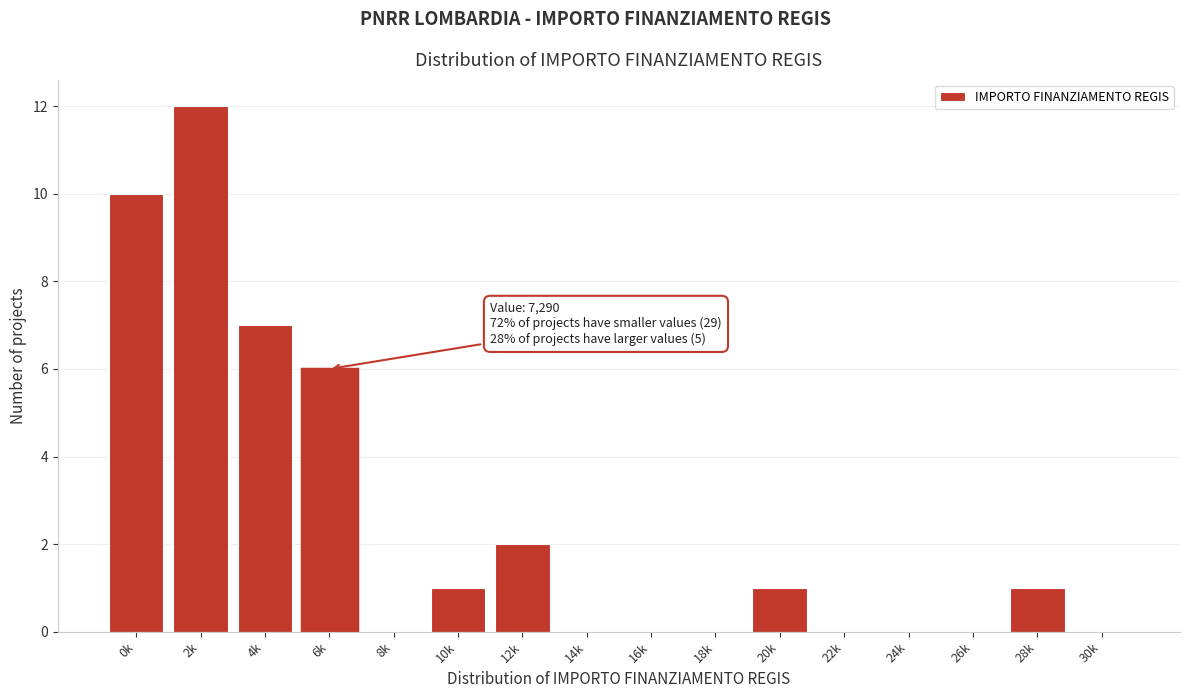

Reading right to left, what are all the values shown in this chart?

30k=0	28k=1	26k=0	24k=0	22k=0	20k=1	18k=0	16k=0	14k=0	12k=2	10k=1	8k=0	6k=6	4k=7	2k=12	0k=10